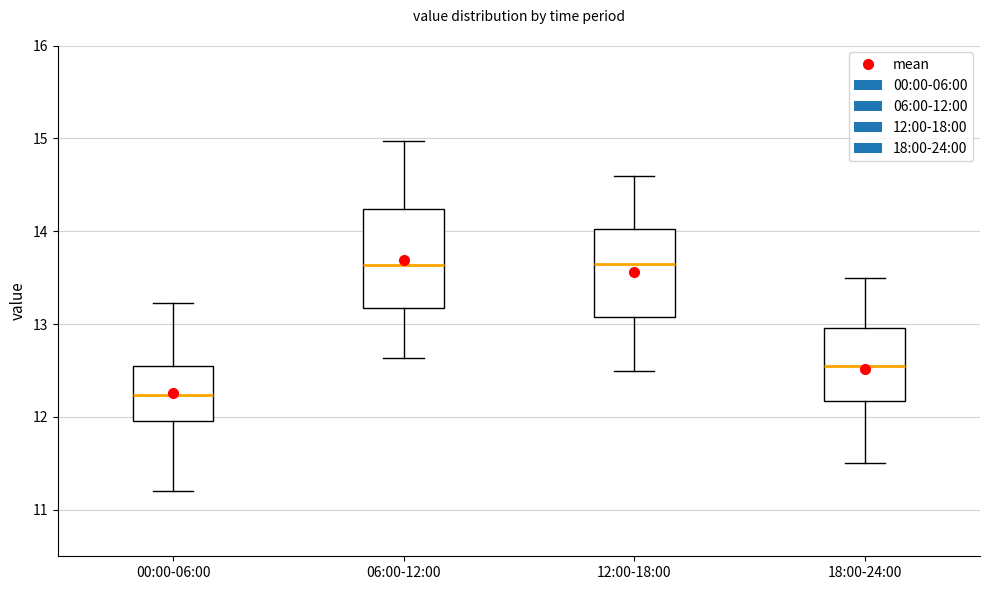

Which box is the tallest, from its lower edge to its upper edge?

06:00-12:00